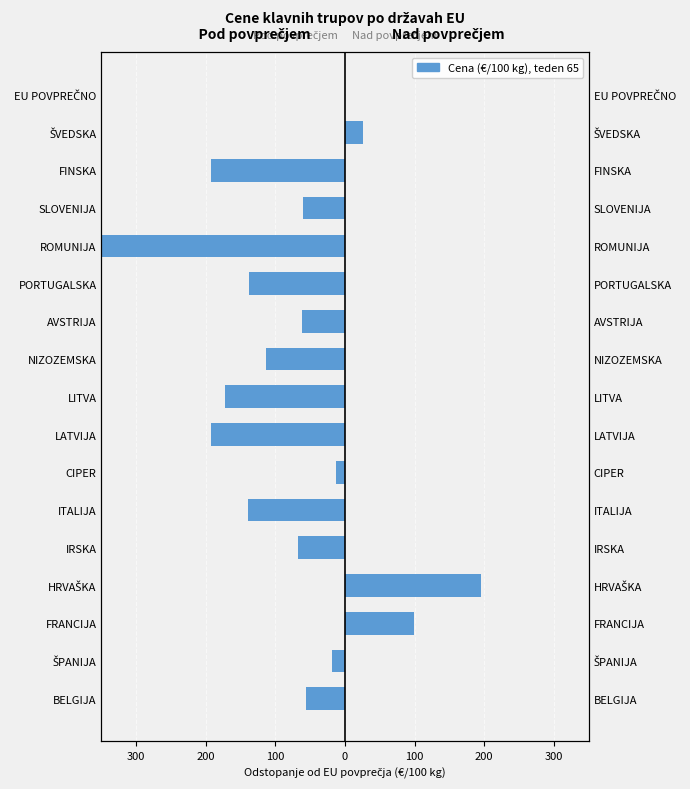

Rank the series by their maximum value, from highest to lowest.

Above EU avg, Below EU avg